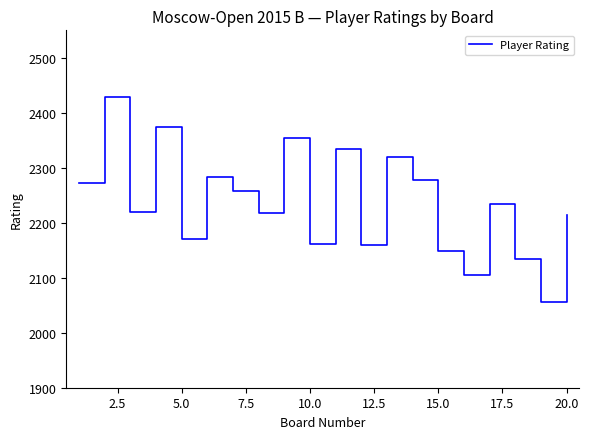

What is the difference between the maximum and minimum values?

373